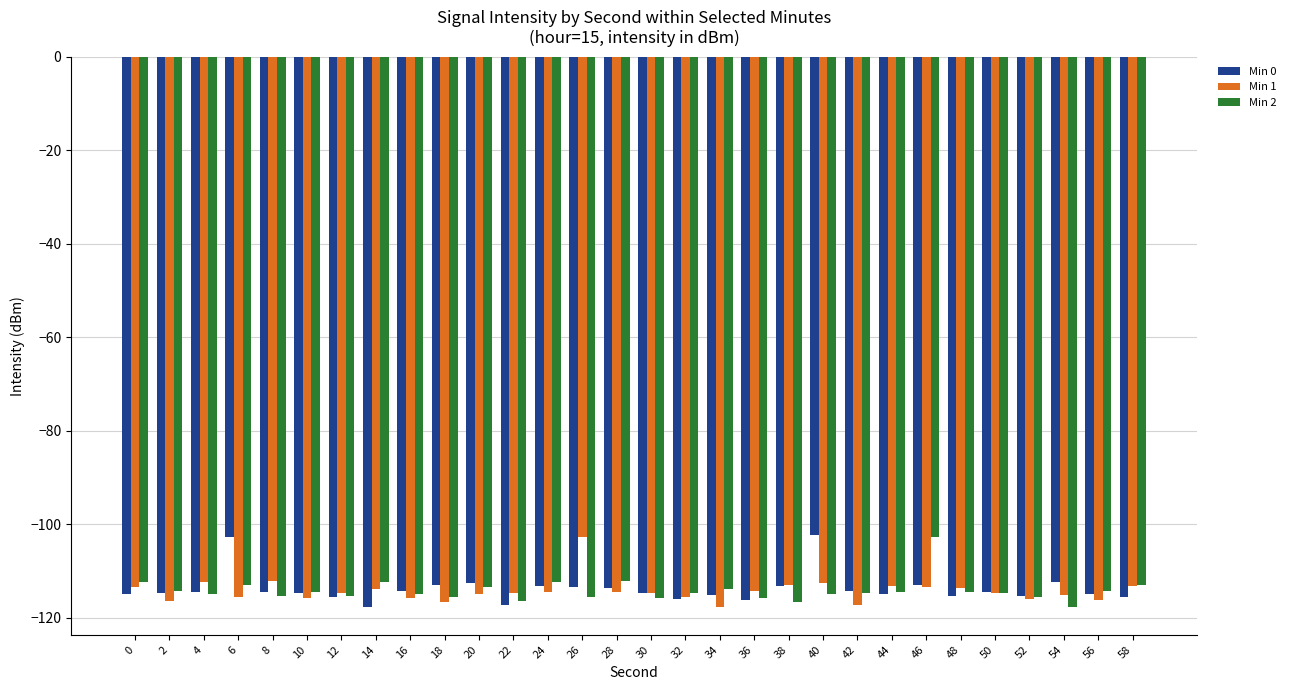

How many distinct data groups are displayed?

3